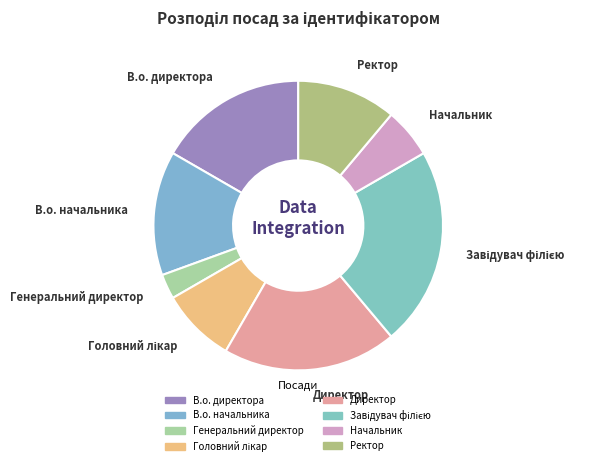

Do Начальник and В.о. начальника together represent more than half of the pie?

No